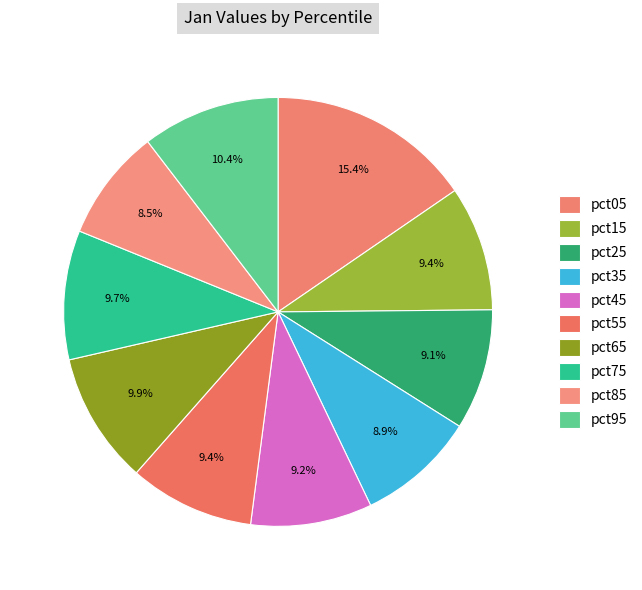

To the nearest percent, what portion does pct35 represent?

9%